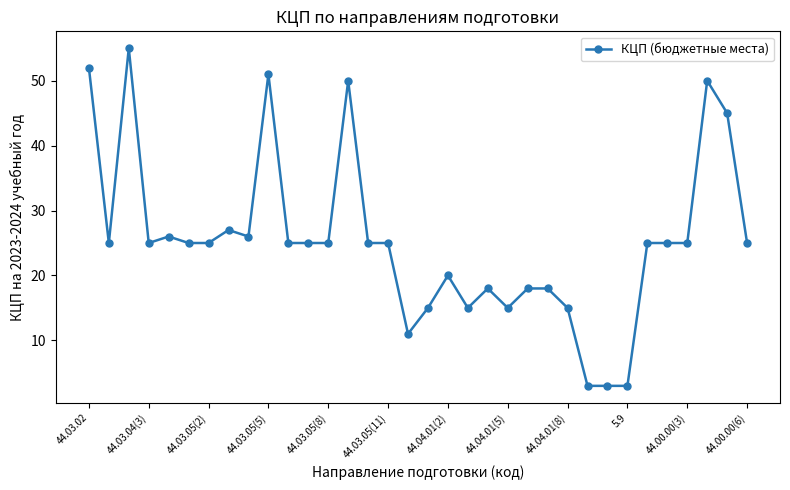

Reading left to right, list all the values displayed in this chart.

52	25	55	25	26	25	25	27	26	51	25	25	25	50	25	25	11	15	20	15	18	15	18	18	15	3	3	3	25	25	25	50	45	25